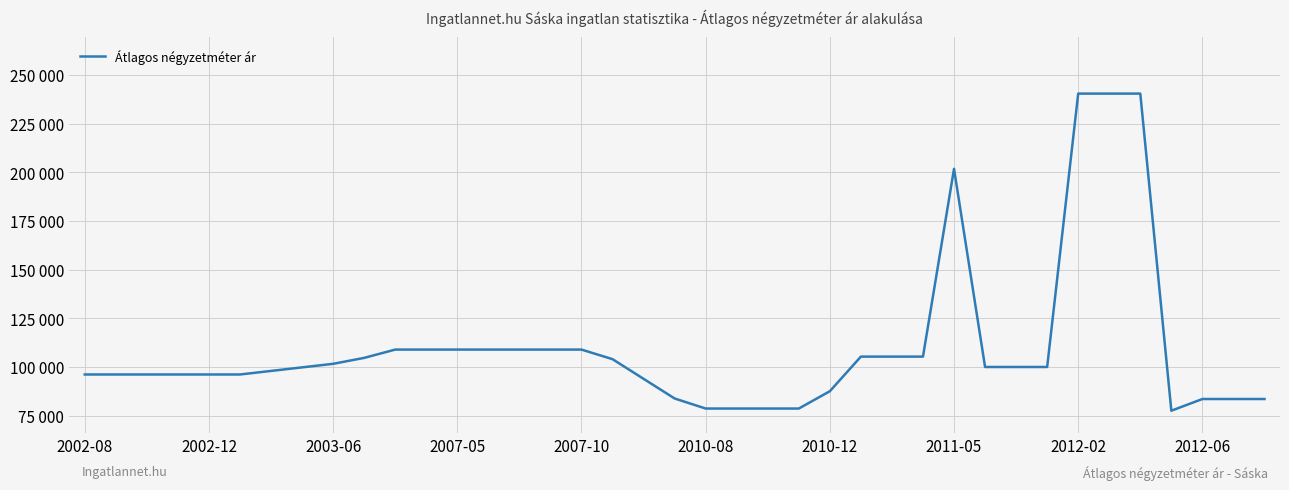

Does the chart display data point markers on the line(s)?

No